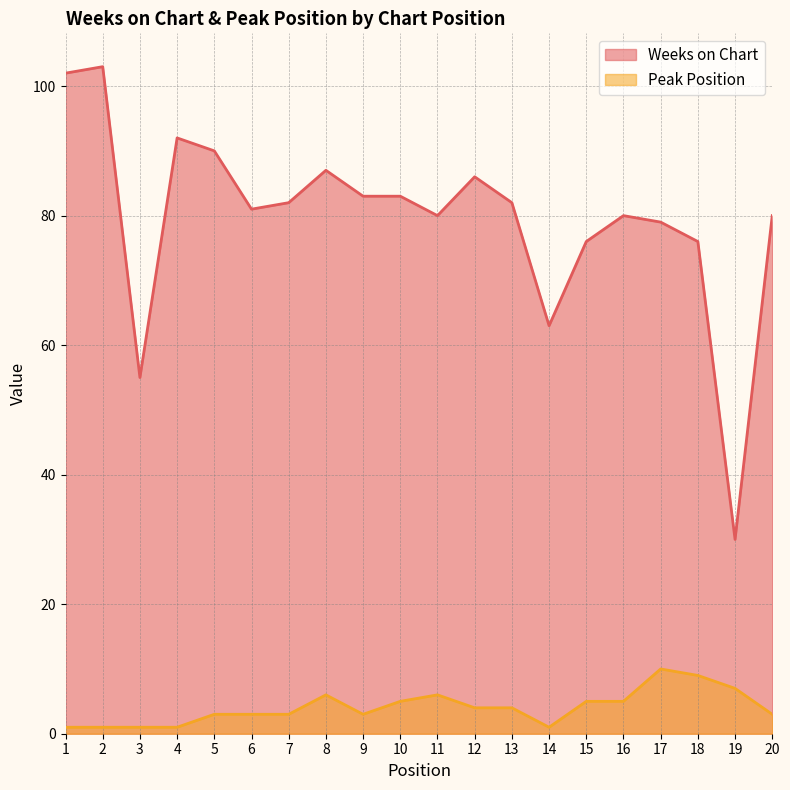

Is it true that Weeks on Chart equals 57 at 7?

False